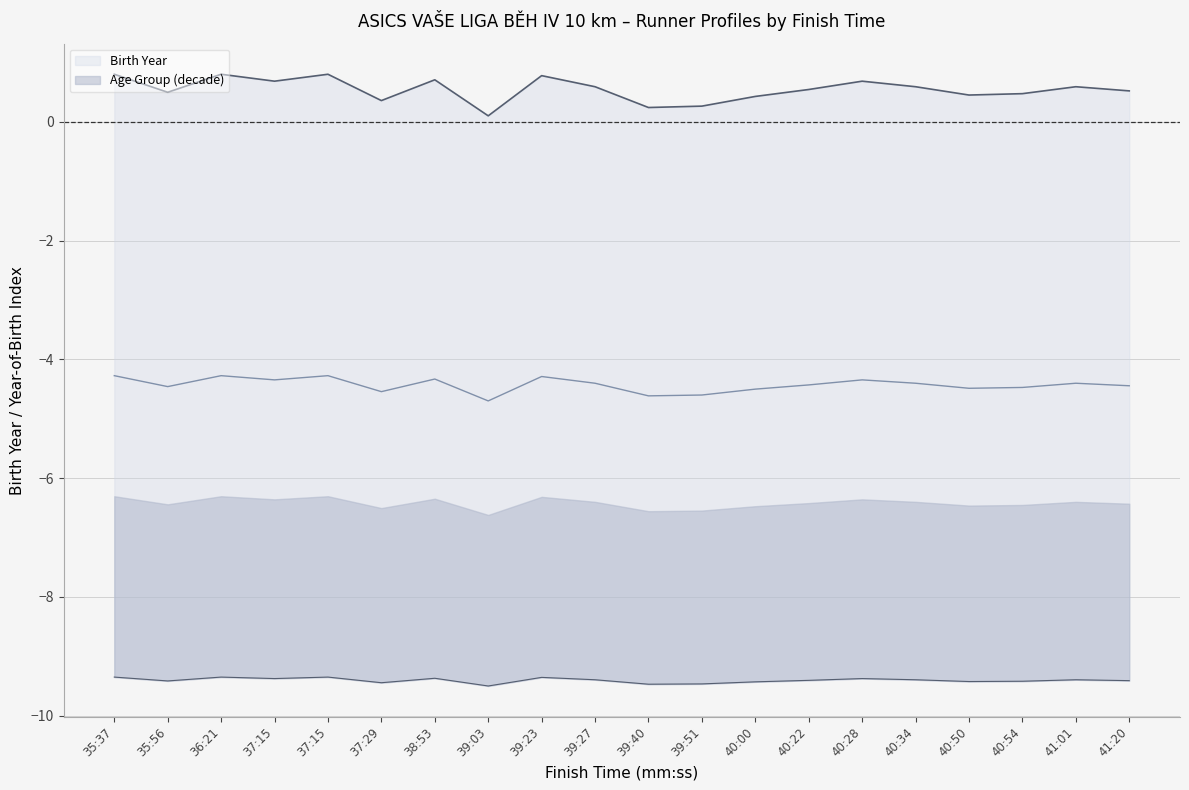

True or false: Age Group (decade) and Birth Year intersect in this chart.

False